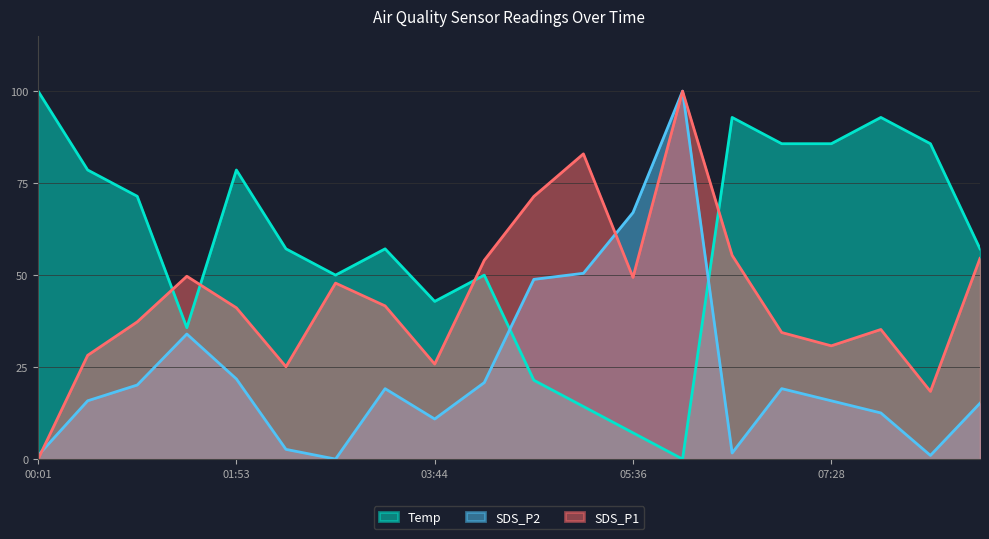

What is the approximate value of SDS_P1 at 07:00?

34.4